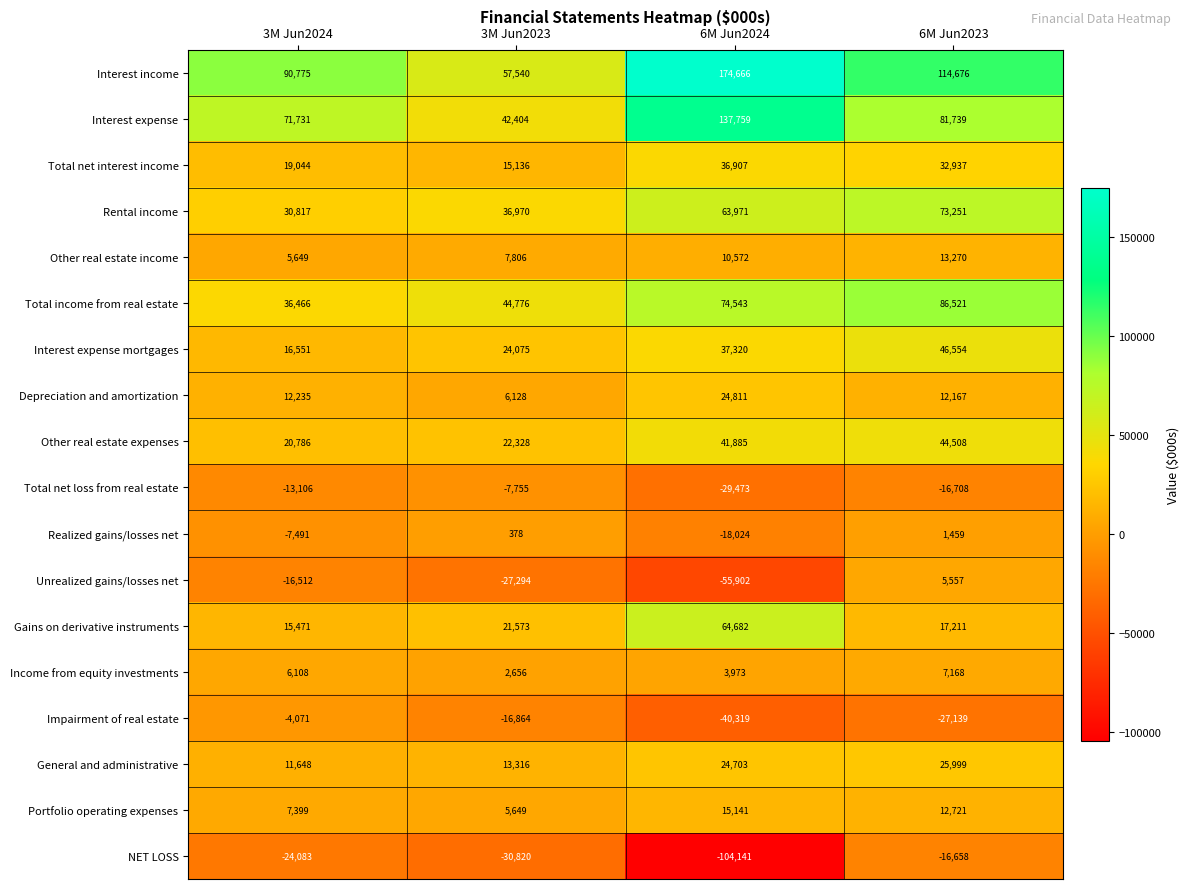

What is the difference between the General and administrative values at 3M Jun2024 and 6M Jun2023?

14351